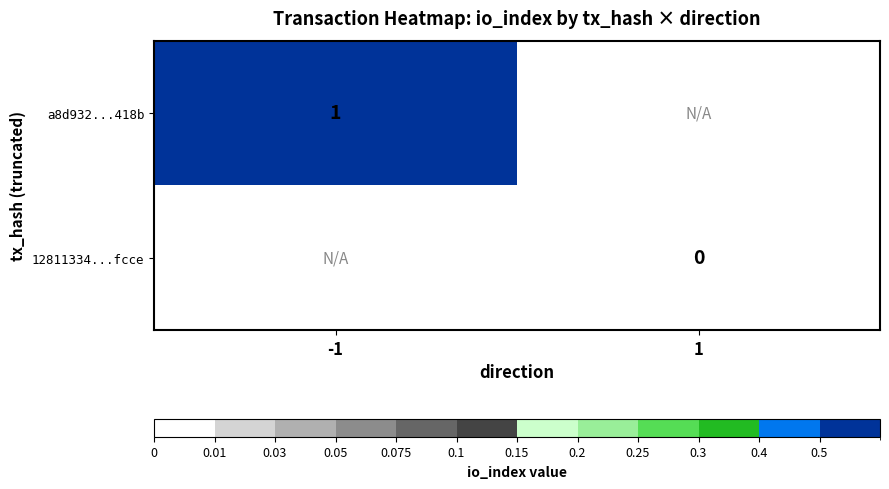

The value of a8d932...418b at -1 is 1. True or false?

True